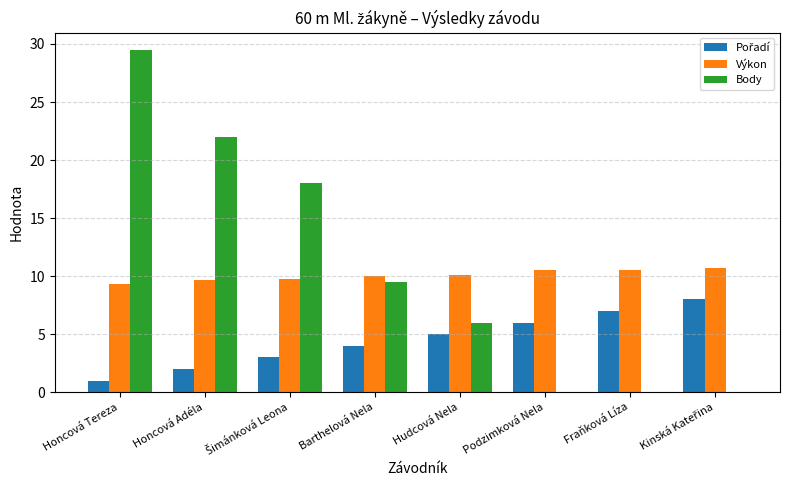

Read the Výkon value at Hudcová Nela.

10.1